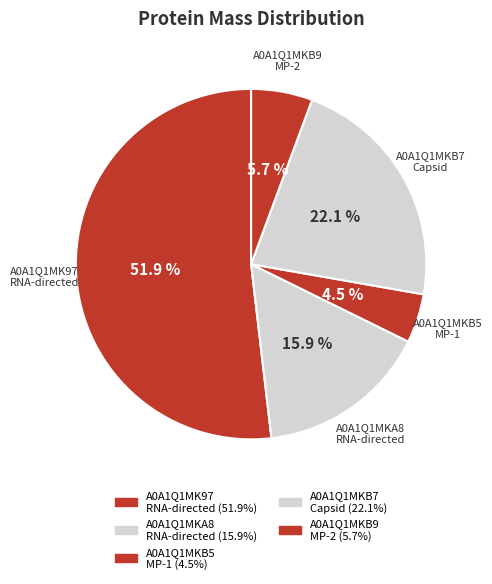

Count the number of slices in the pie.

5